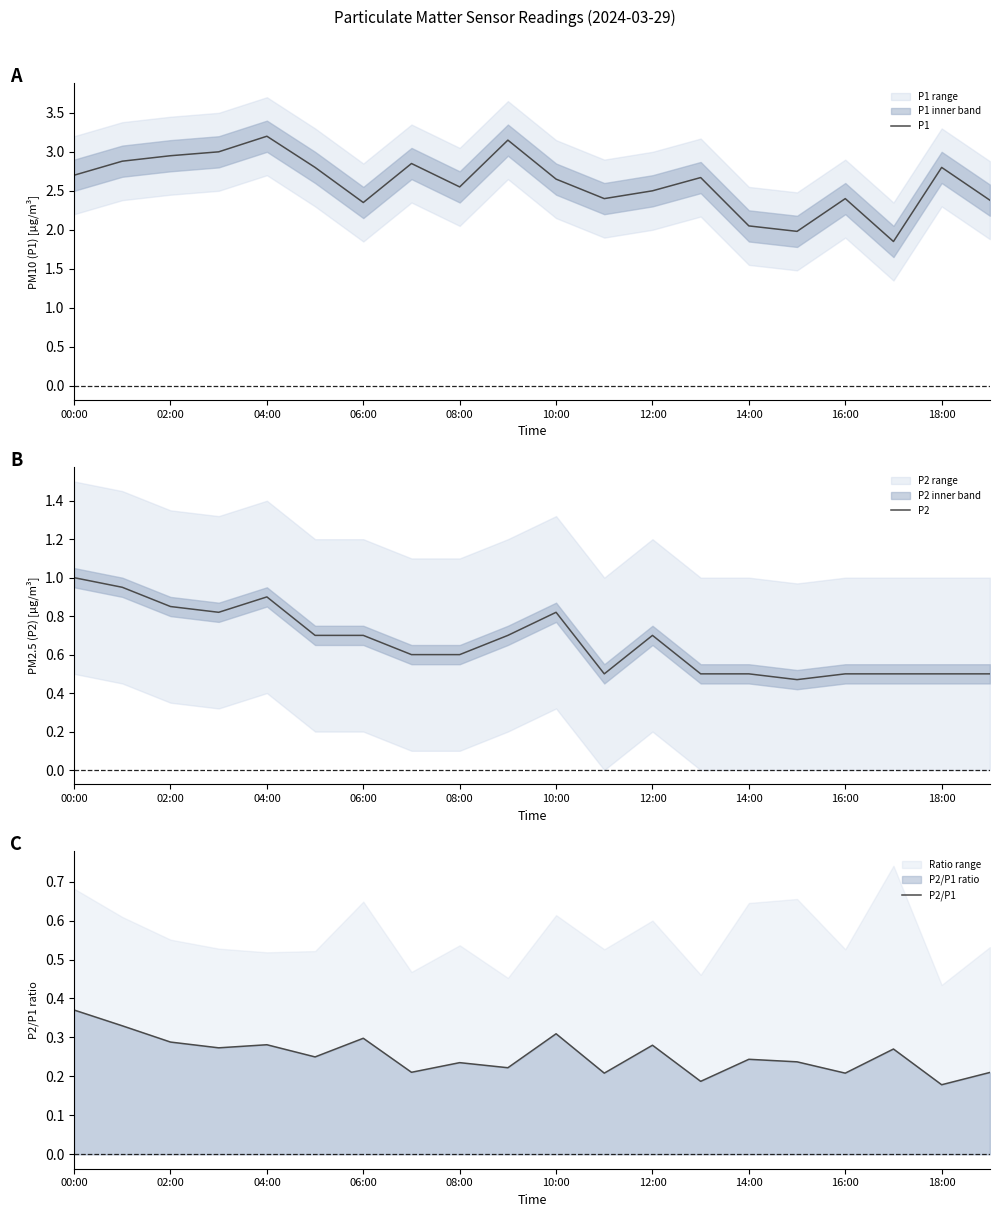

Reading right to left, extract all data points from this chart.

P1: 2.4	2.8	1.9	2.4	2.0	2.0	2.7	2.5	2.4	2.6	3.1	2.5	2.9	2.4	2.8	3.2	3.0	3.0	2.9	2.7
P2: 0.5	0.5	0.5	0.5	0.5	0.5	0.5	0.7	0.5	0.8	0.7	0.6	0.6	0.7	0.7	0.9	0.8	0.8	0.9	1.0
P2/P1: 0.2	0.2	0.3	0.2	0.2	0.2	0.2	0.3	0.2	0.3	0.2	0.2	0.2	0.3	0.2	0.3	0.3	0.3	0.3	0.4